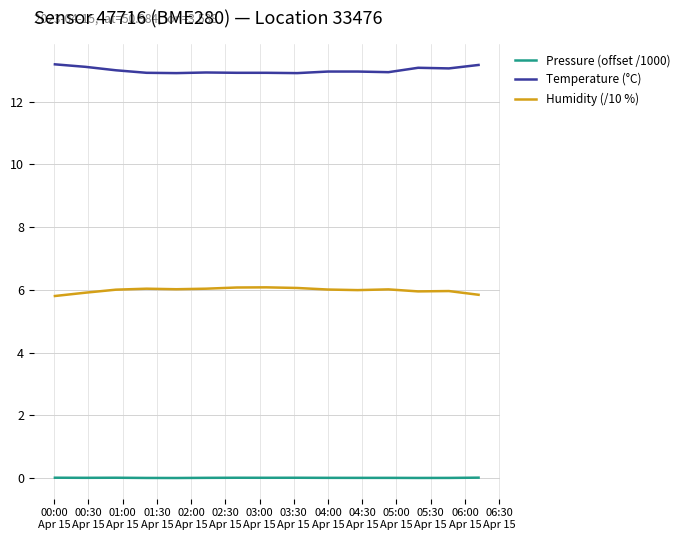

List the series in order of their overall mean, highest first.

Temperature (°C), Humidity (/10 %), Pressure (offset /1000)